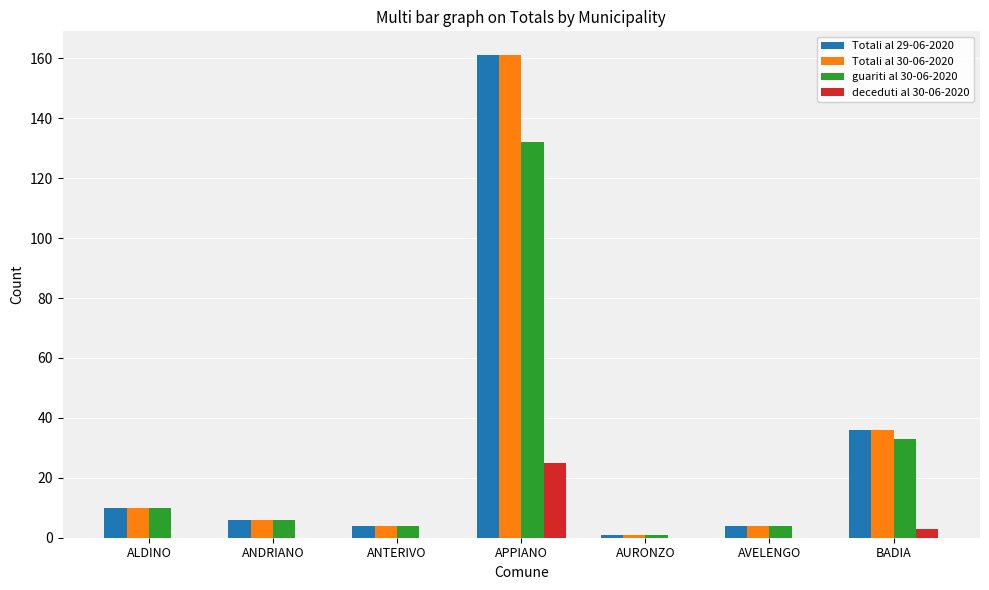

At which category does the chart reach its peak across all series?

APPIANO